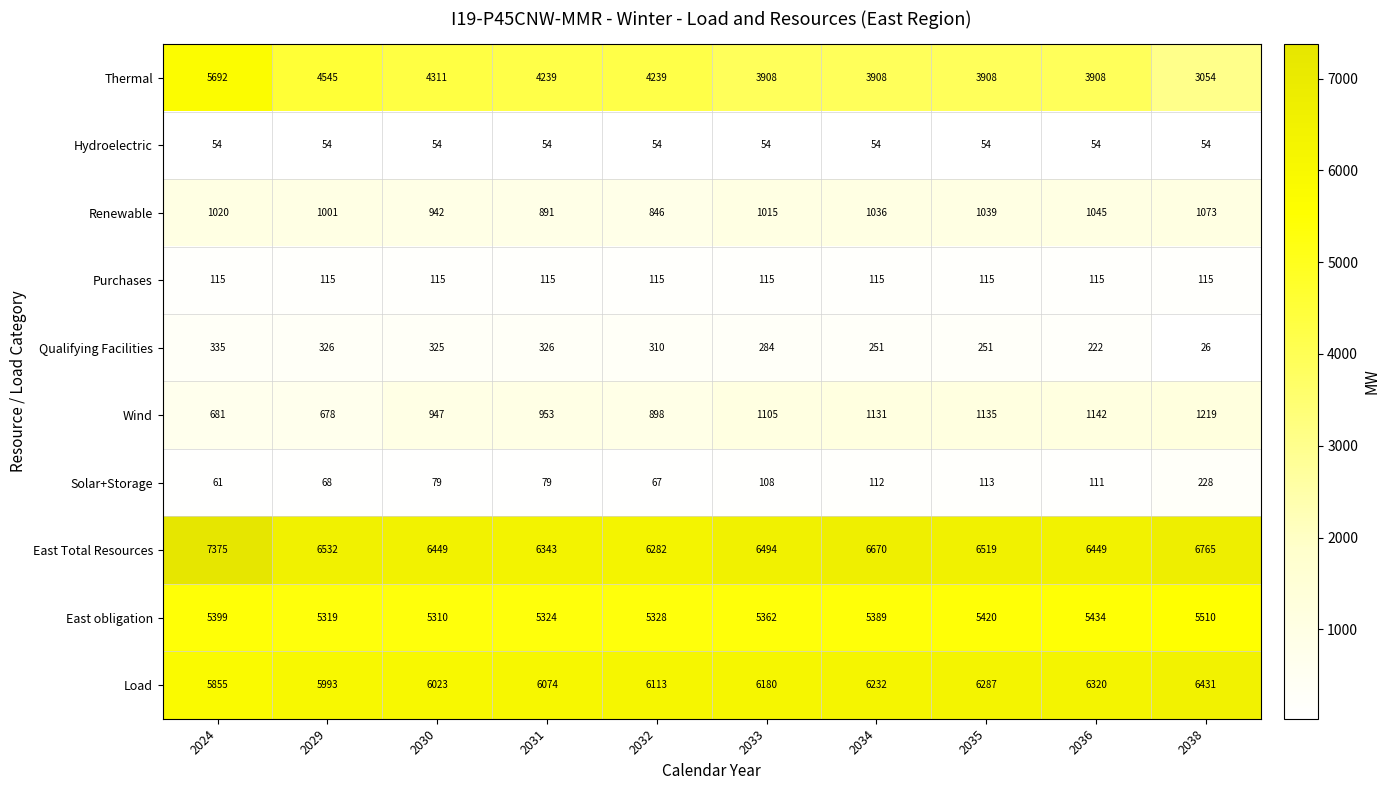

Which label corresponds to the smallest value in the chart?

2038